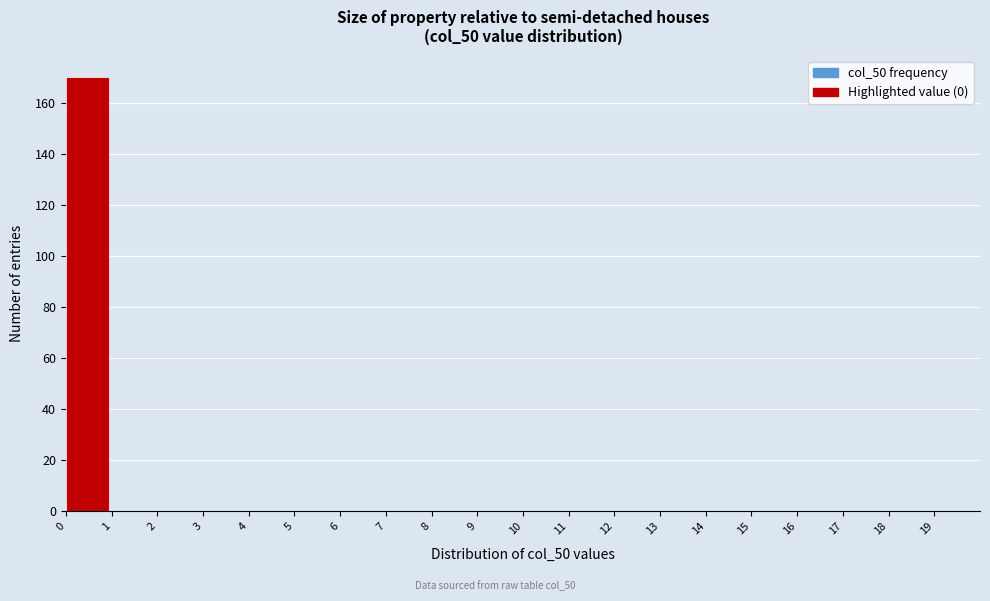

How tall is the bar that spans 0 to 1 on the x-axis? The values are not printed on the chart, so give them approximately, as read against the axis.

170